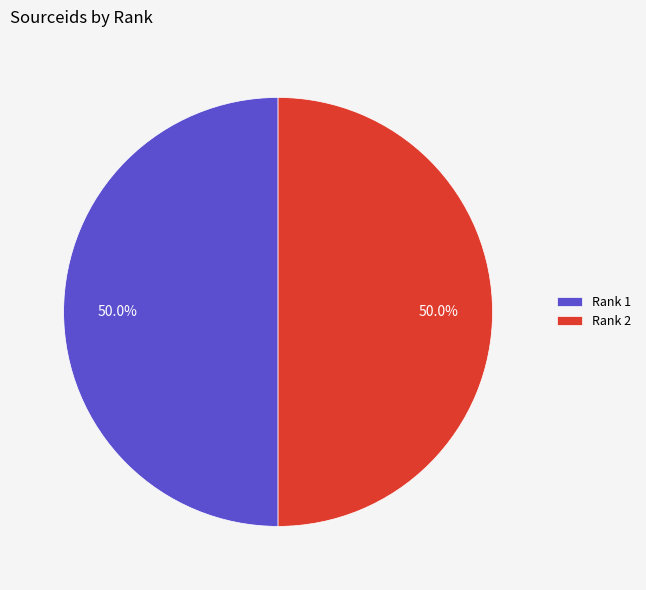

Do Rank 2 and Rank 1 together represent more than half of the pie?

Yes